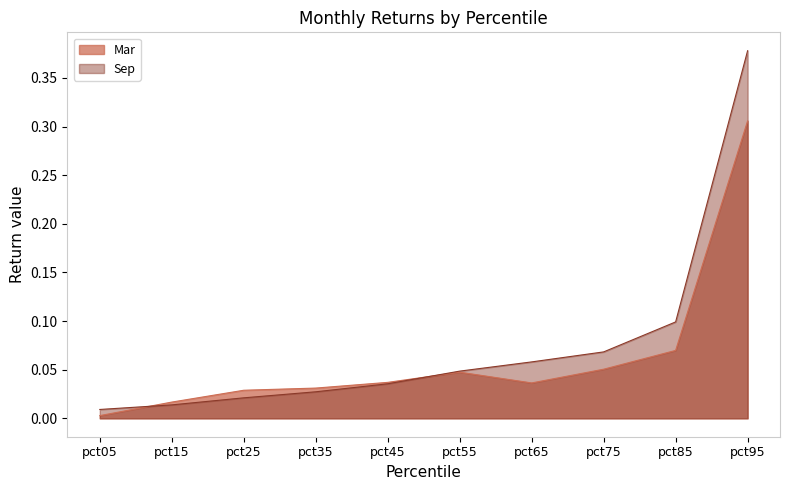

What is the sum of all Mar values?

0.6